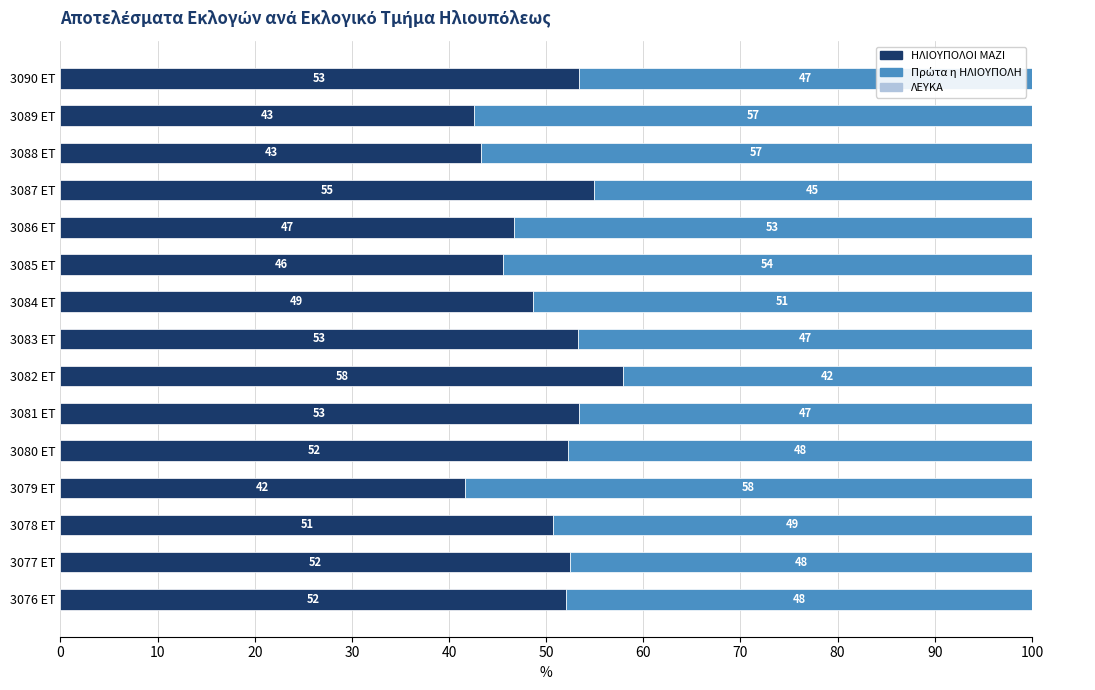

What is the average value of the Πρώτα η ΗΛΙΟΥΠΟΛΗ series?

50.1